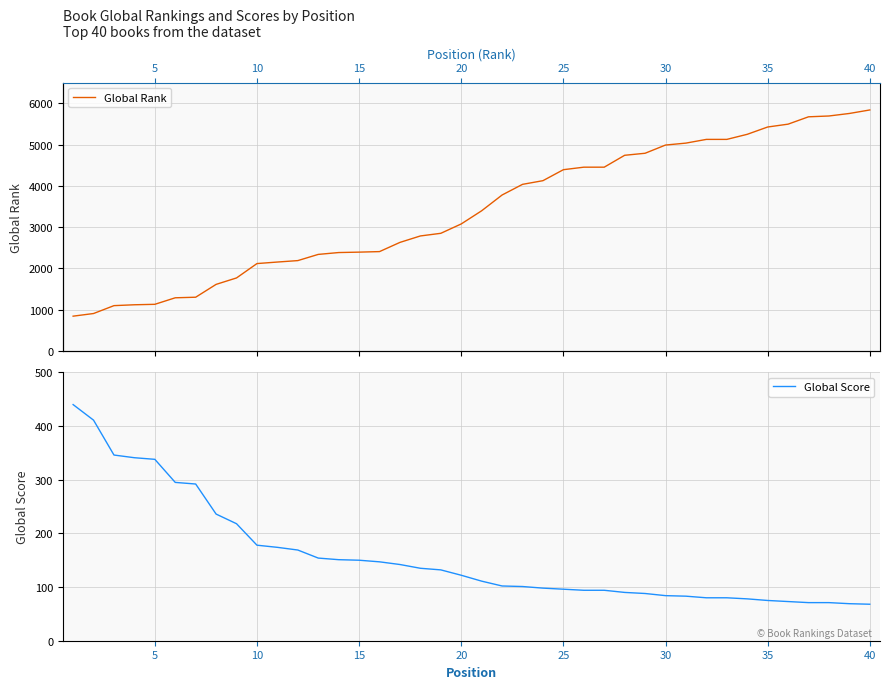

True or false: Global Score has more than 1 interior local peaks.

False